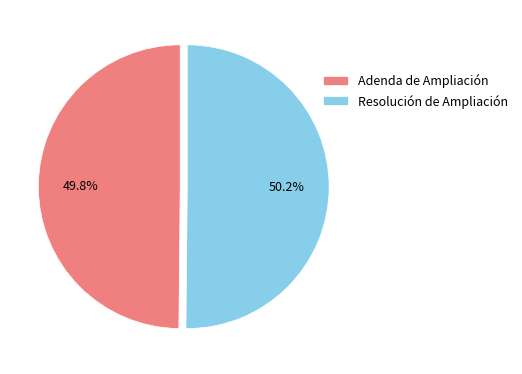

Combined, do Resolución de Ampliación and Adenda de Ampliación account for over 50%?

Yes